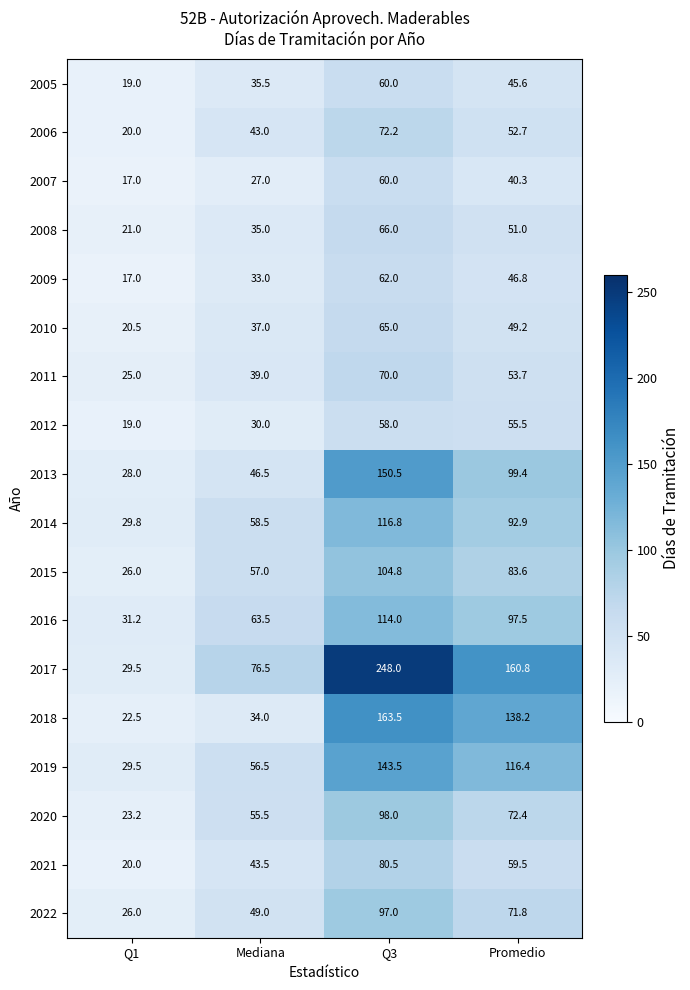

The 2010 series shows 37.0 at Mediana. True or false?

True